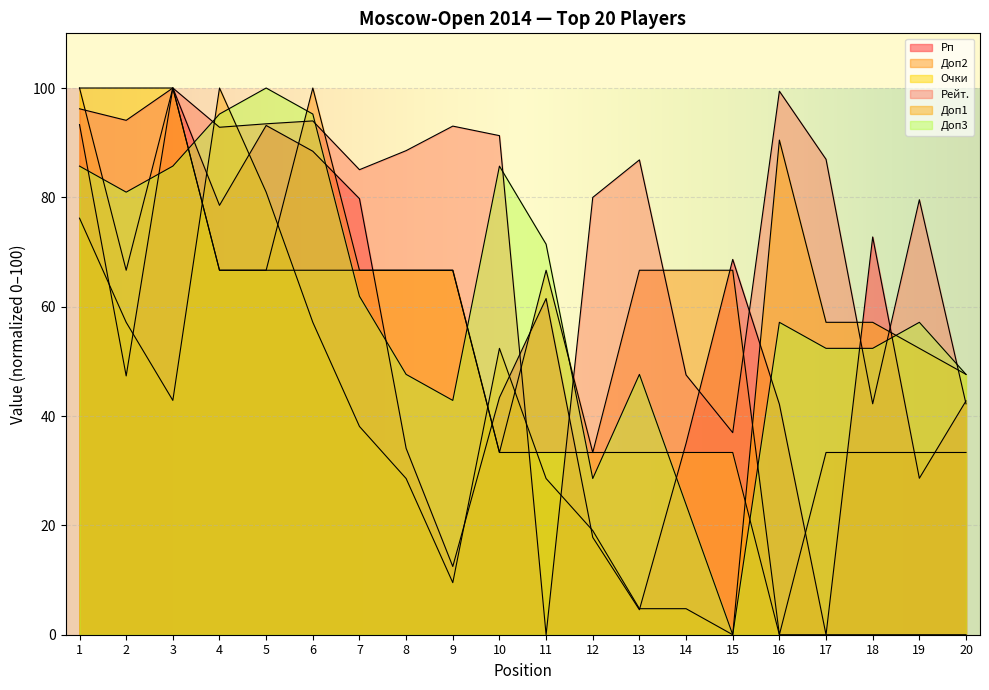

Rank the categories by Рейт. value from lowest to highest.

11, 15, 18, 20, 14, 19, 12, 7, 13, 17, 8, 10, 4, 9, 5, 6, 2, 1, 16, 3